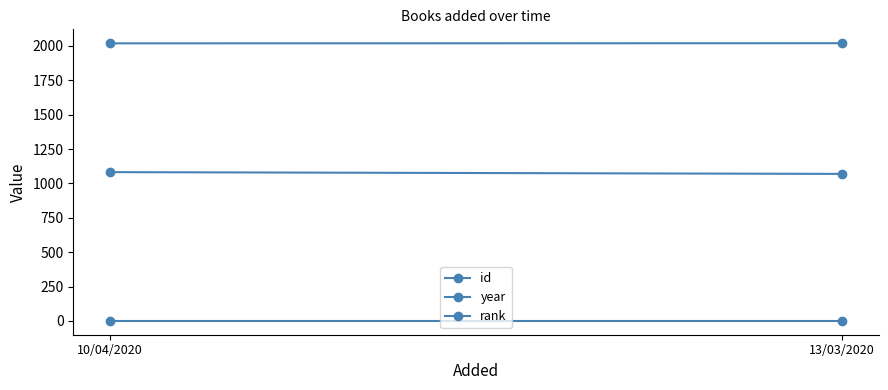

How many series are shown in this chart?

3